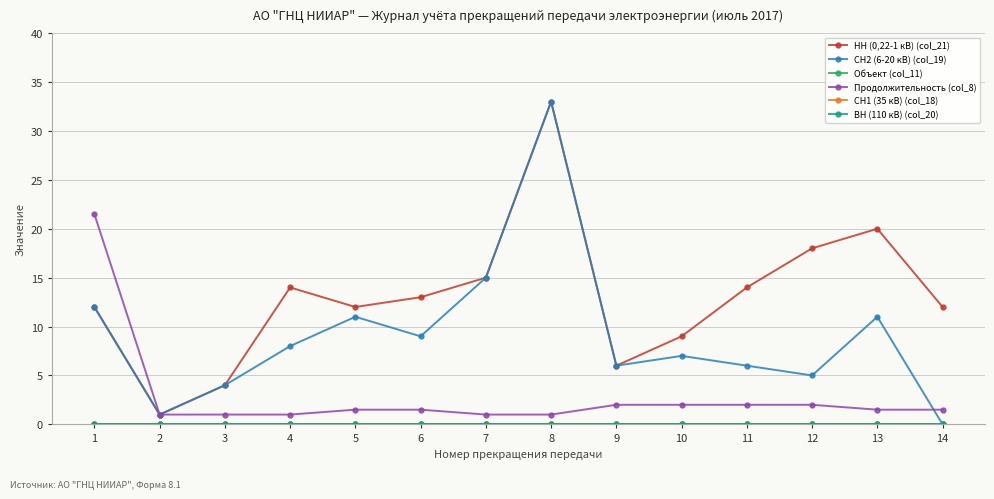

What is the spread (max minus min) of values at 5?

12.0